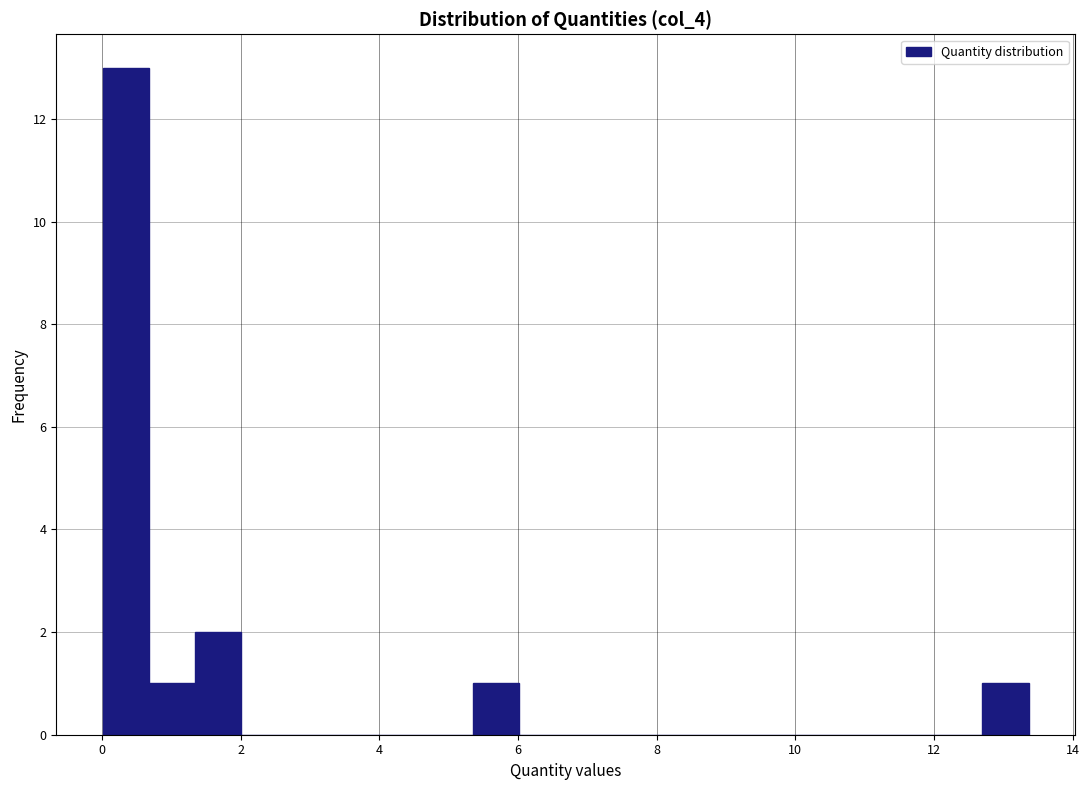

Around what value on the x-axis is the tallest bar? Give the approximate position of its centre, as read against the axis.

0.4